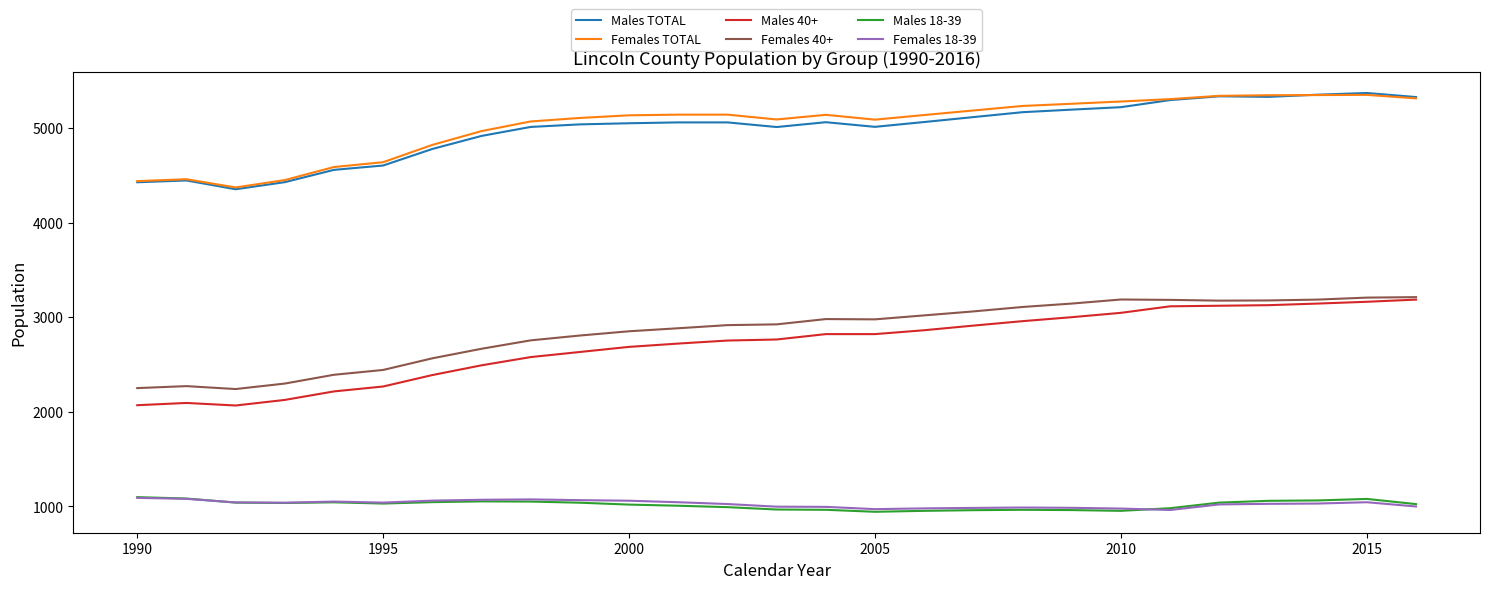

Which series has the largest range (max minus min)?

Males 40+